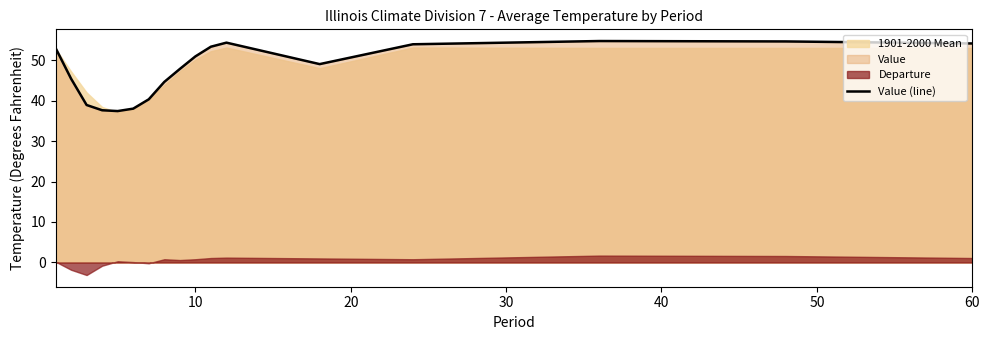

What is the minimum value for Value (line)?

37.4